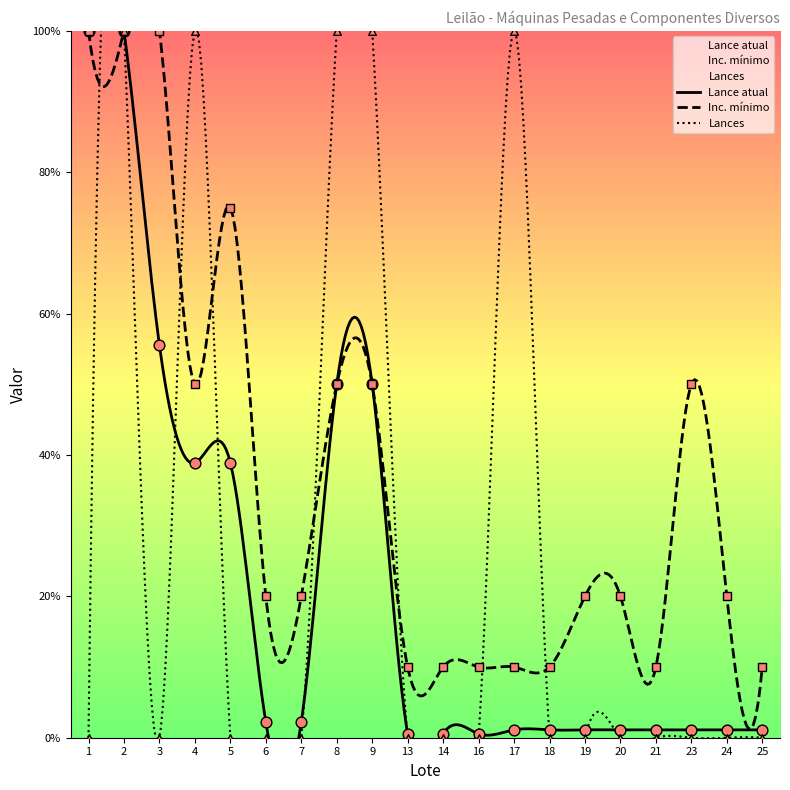

At how many categories does at least one series exceed 24?

9